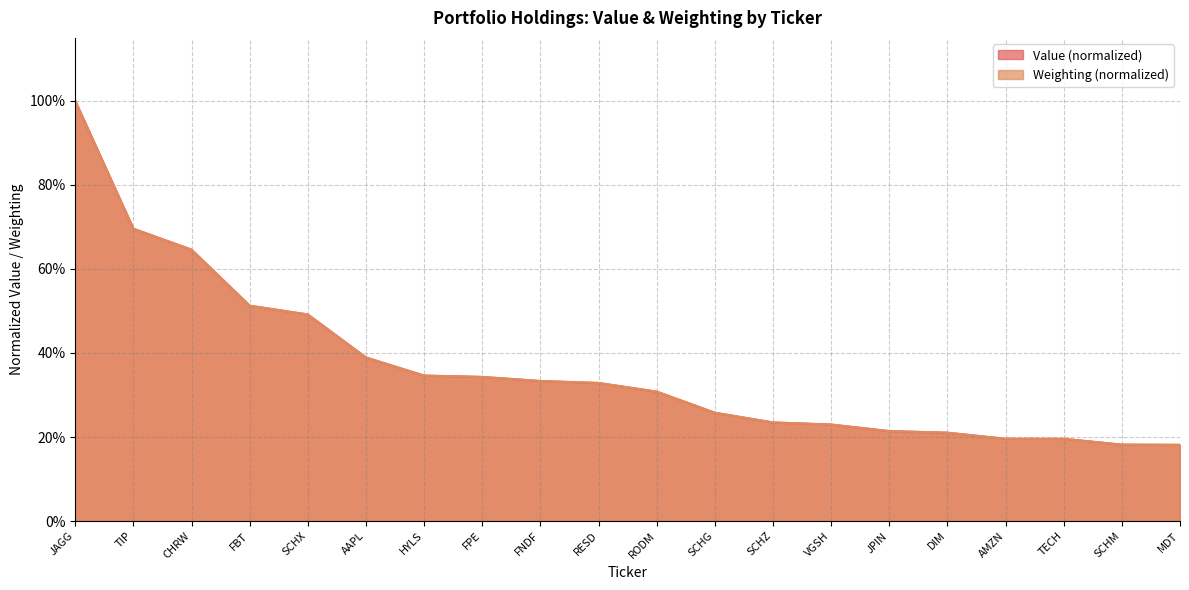

The Value series shows 0.2 at DIM. True or false?

True